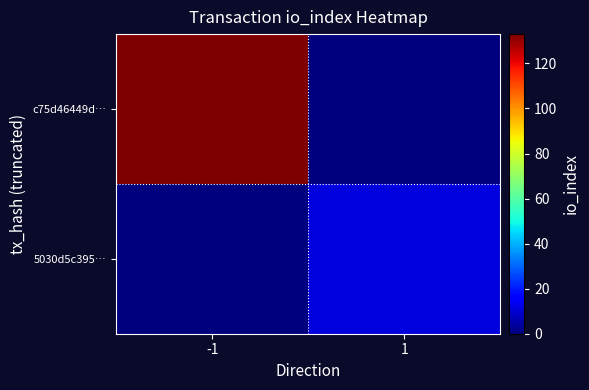

What is the difference between the highest and lowest values at 1?

11